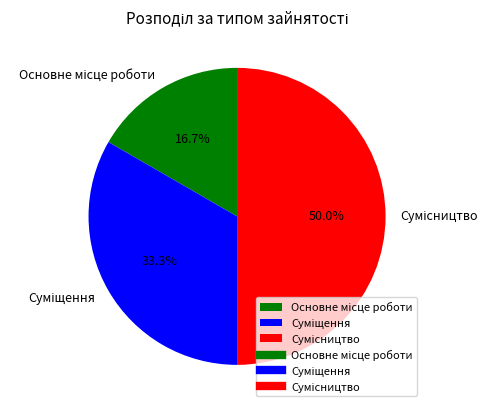

Is the sum of Сумісництво and Основне місце роботи greater than half?

Yes